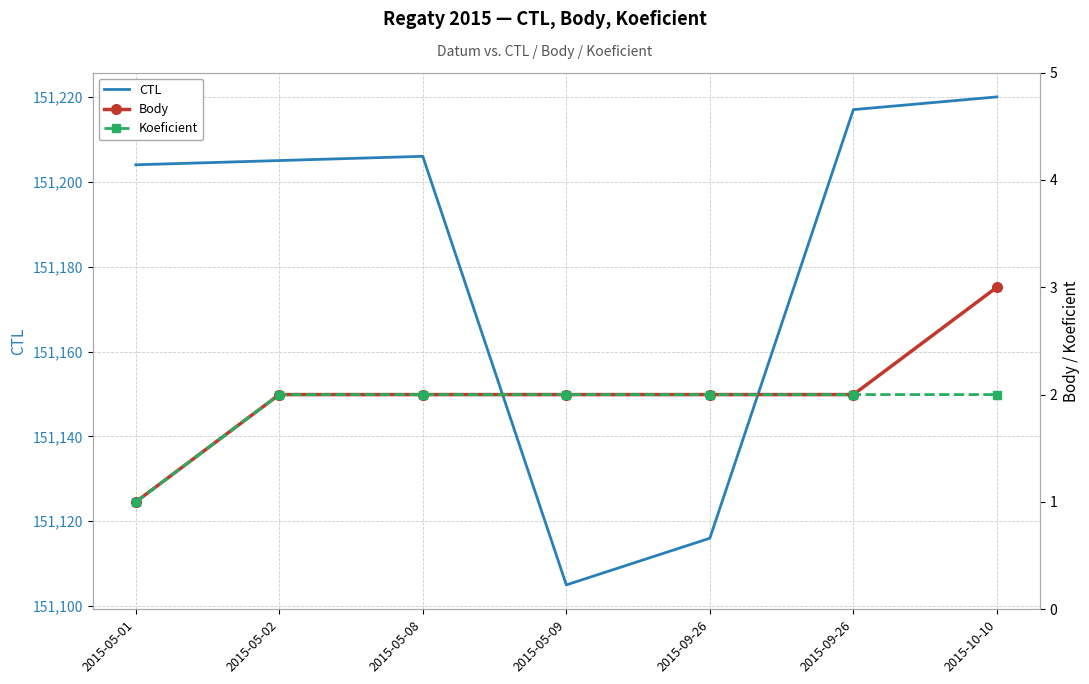

What are all the series names shown in the legend?

CTL, Body, Koeficient